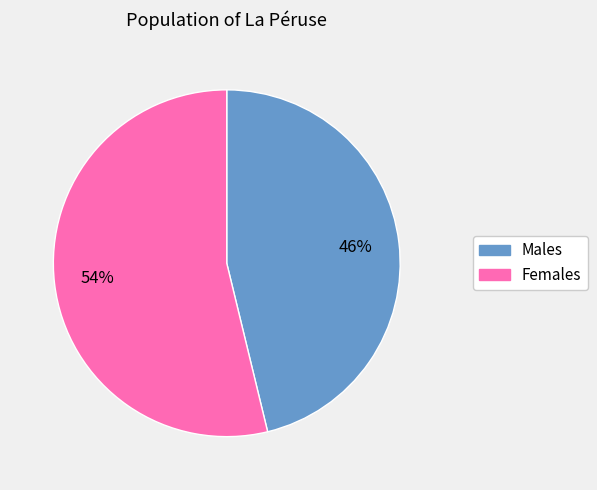

Is there a majority slice in this chart?

Yes